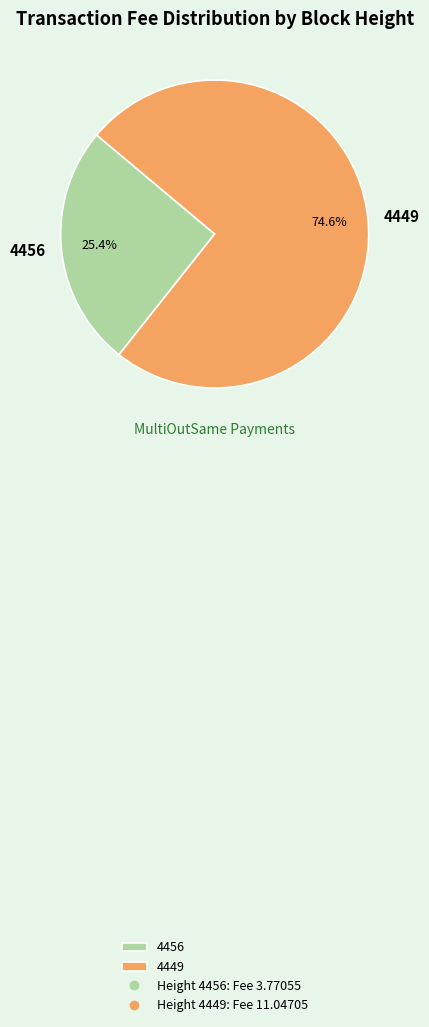

How many slices are in this pie chart?

2